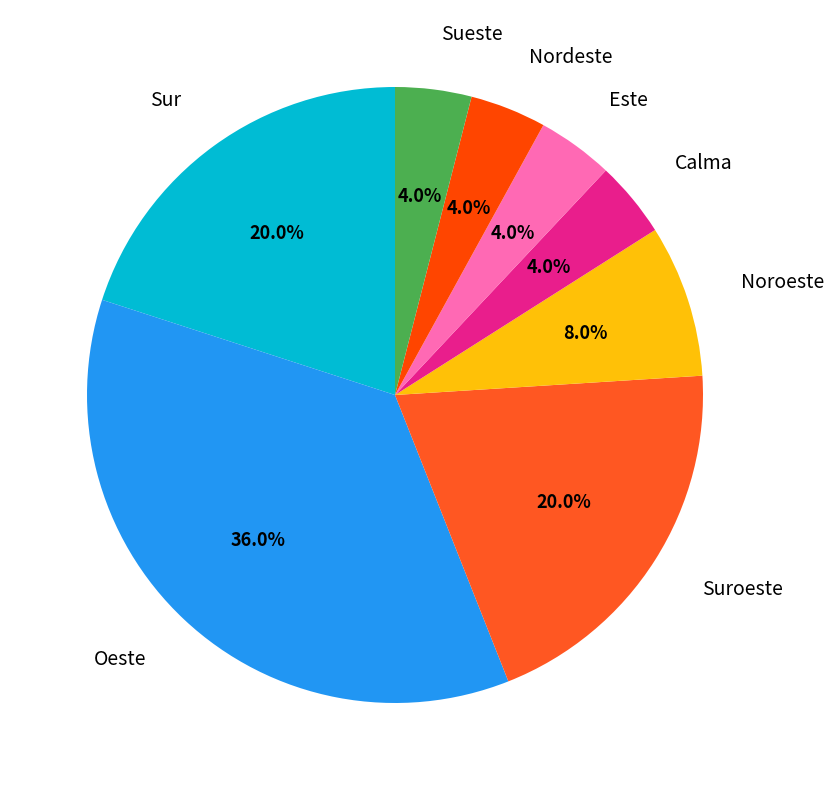

To the nearest percent, what is the combined percentage of Sueste and Suroeste?

24%